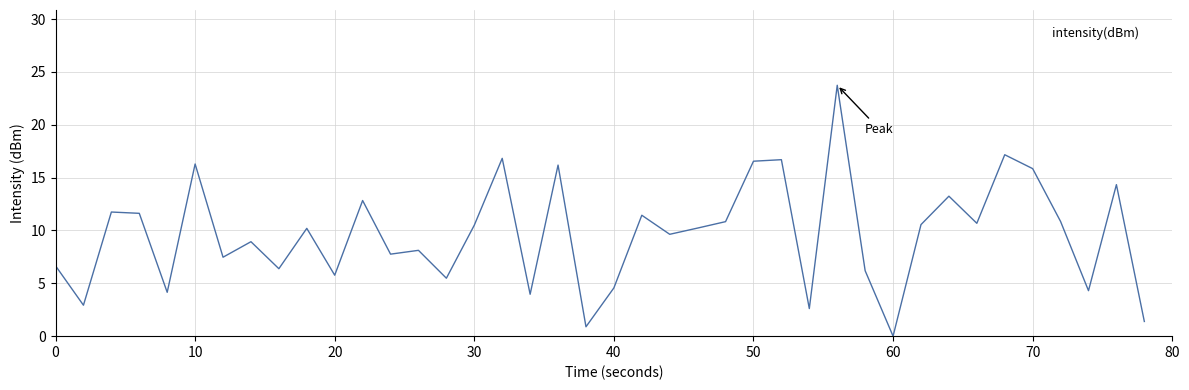

What is the maximum value shown in the chart?

23.7